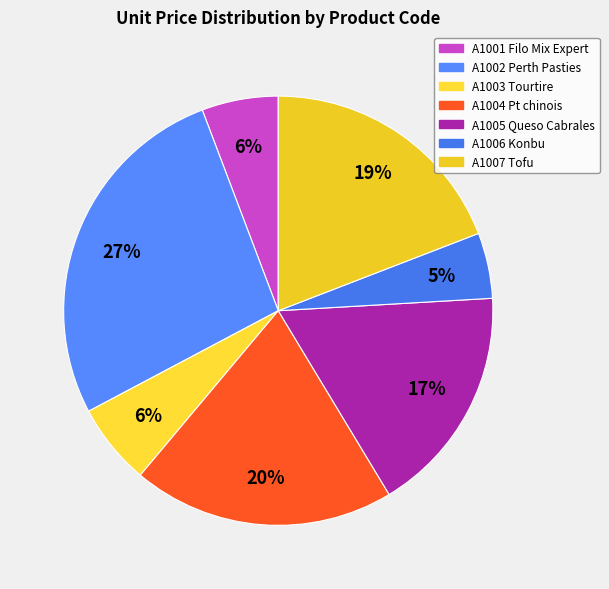

To the nearest percent, what is the difference between the largest and smallest slice percentages?

22%